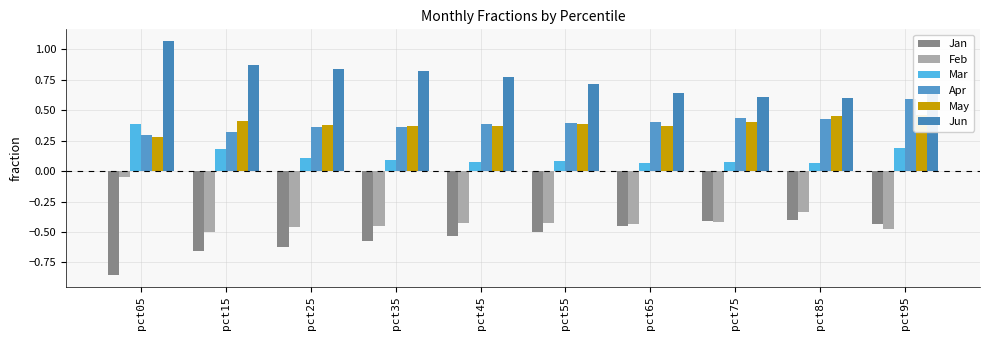

What is the value of the Jun bar at the 10th from the left?

0.7